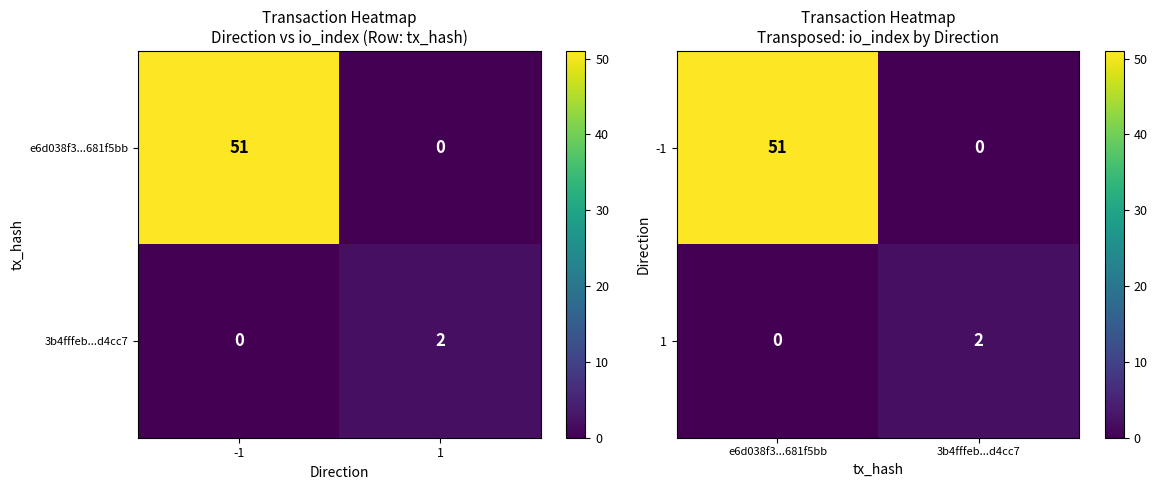

What is the sum of all -1 values?

51